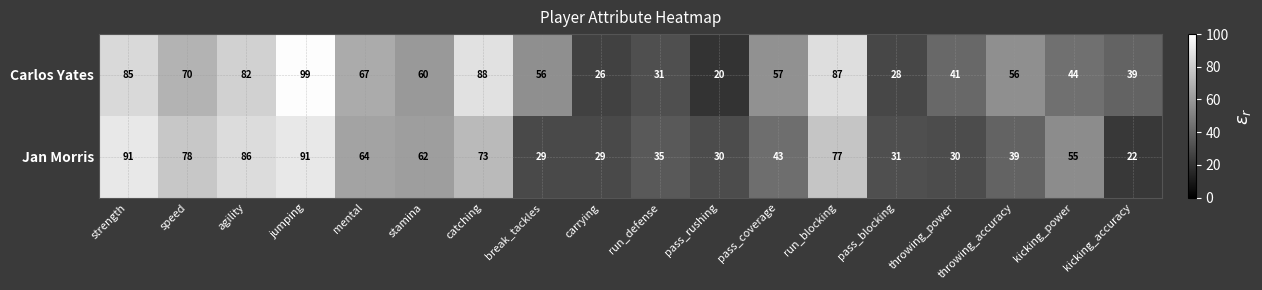

Count the number of data series in this chart.

2